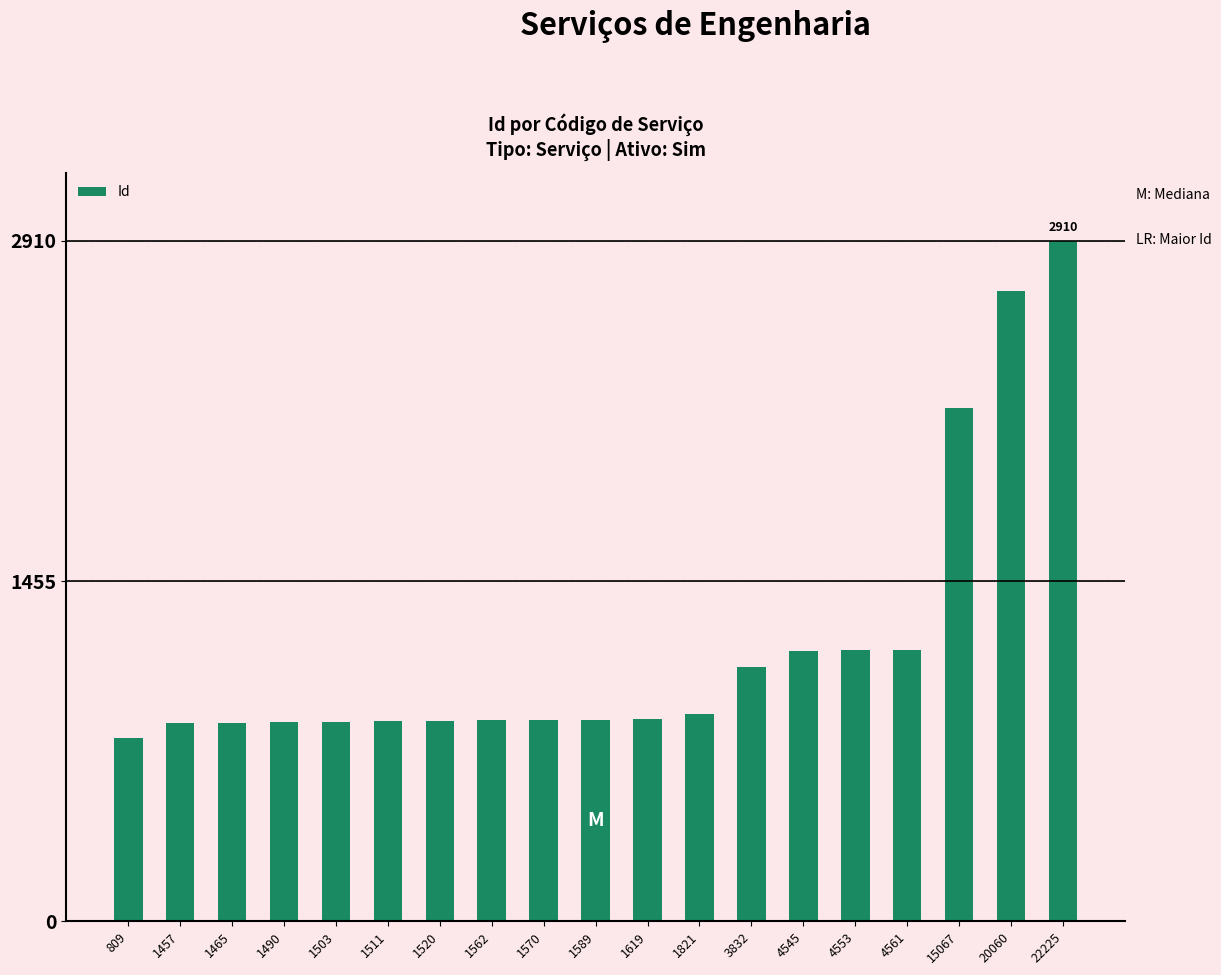

The chart shows a value of 860 at 1562. True or false?

True